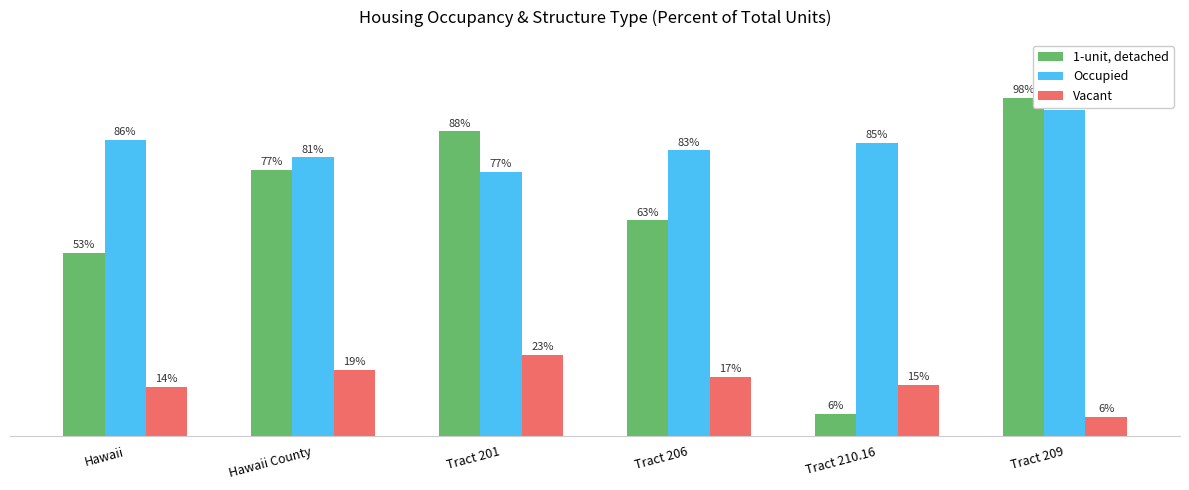

Are the bars horizontal?

No